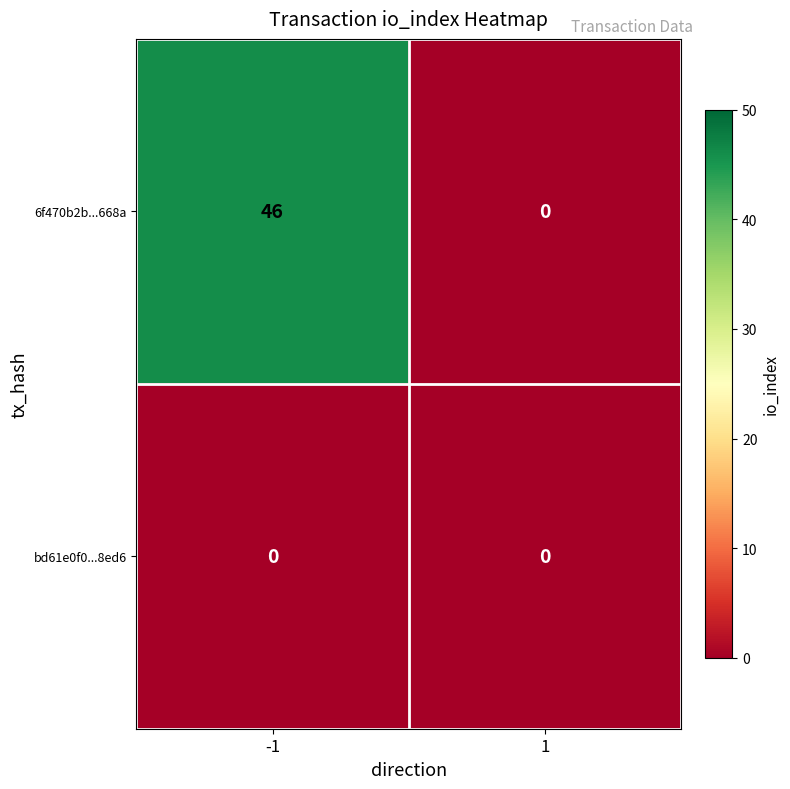

The value of bd61e0f0...8ed6 at 1 is 0. True or false?

True